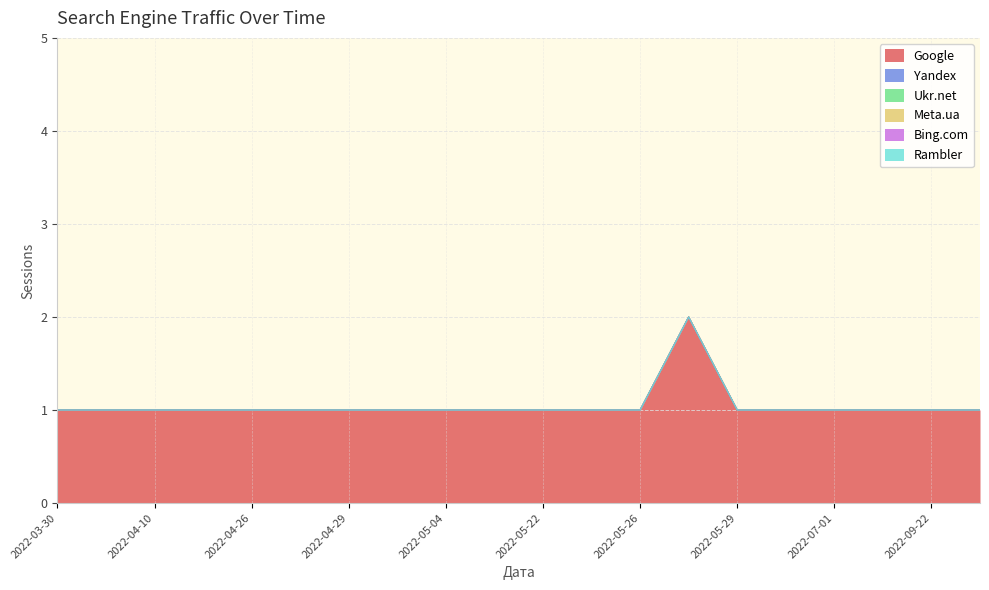

Does the chart have visible grid lines?

Yes